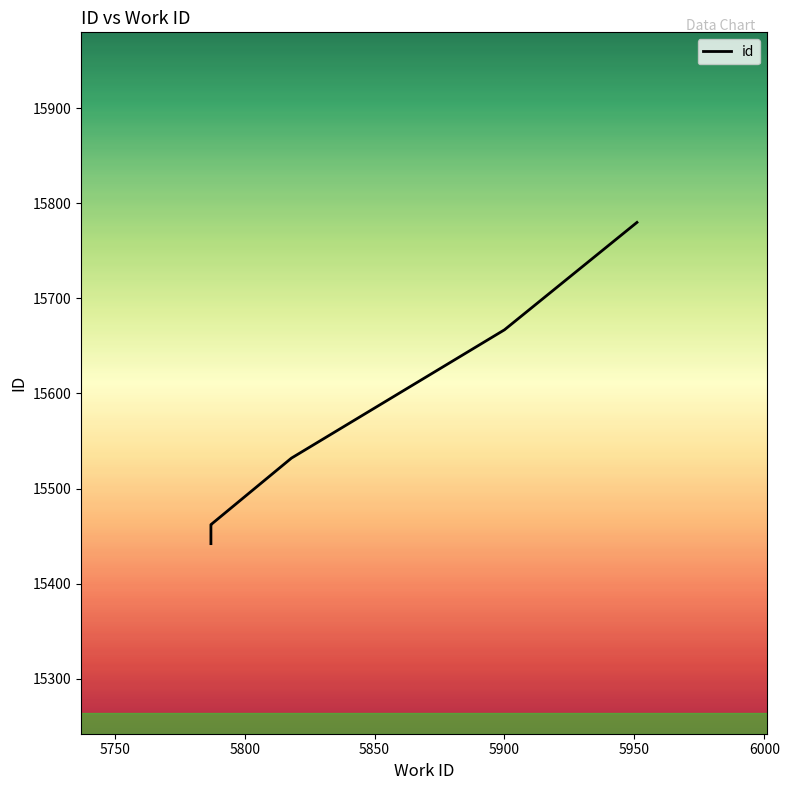

The value at 5787 is 15442. True or false?

True